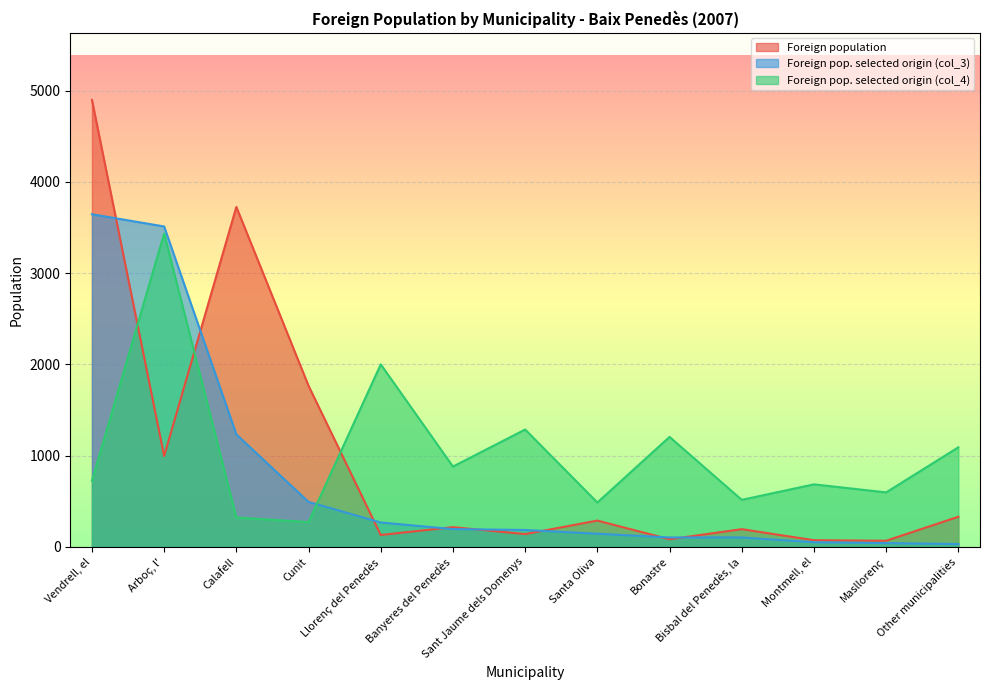

At which label does Foreign pop. selected origin (col_4) first exceed 725?

Arboç, l'